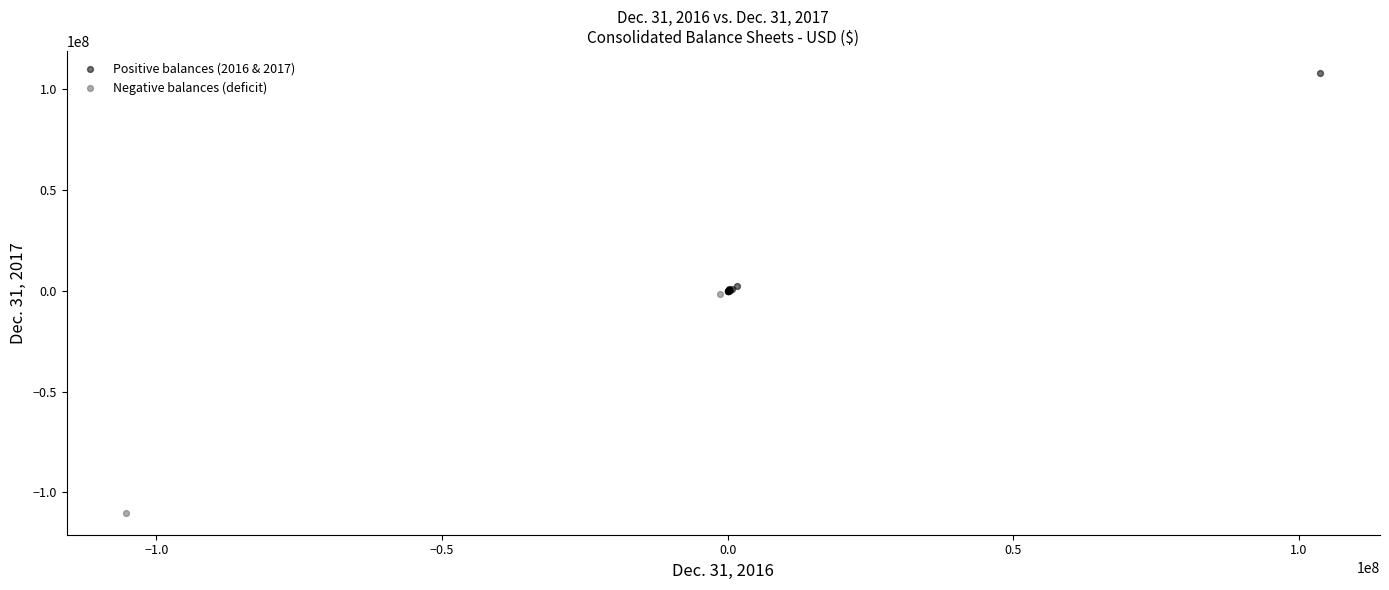

What are all the series names shown in the legend?

Positive balances (2016 & 2017), Negative balances (deficit)